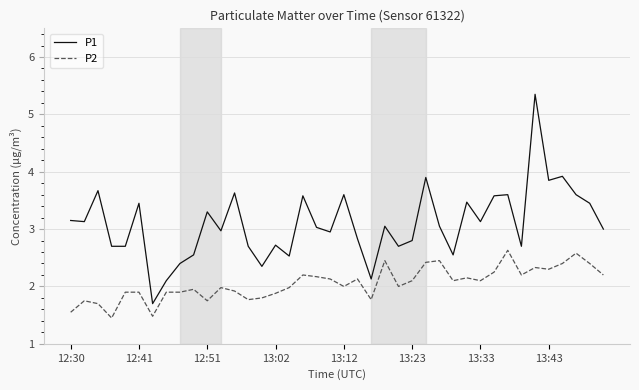

Does the chart display data point markers on the line(s)?

No